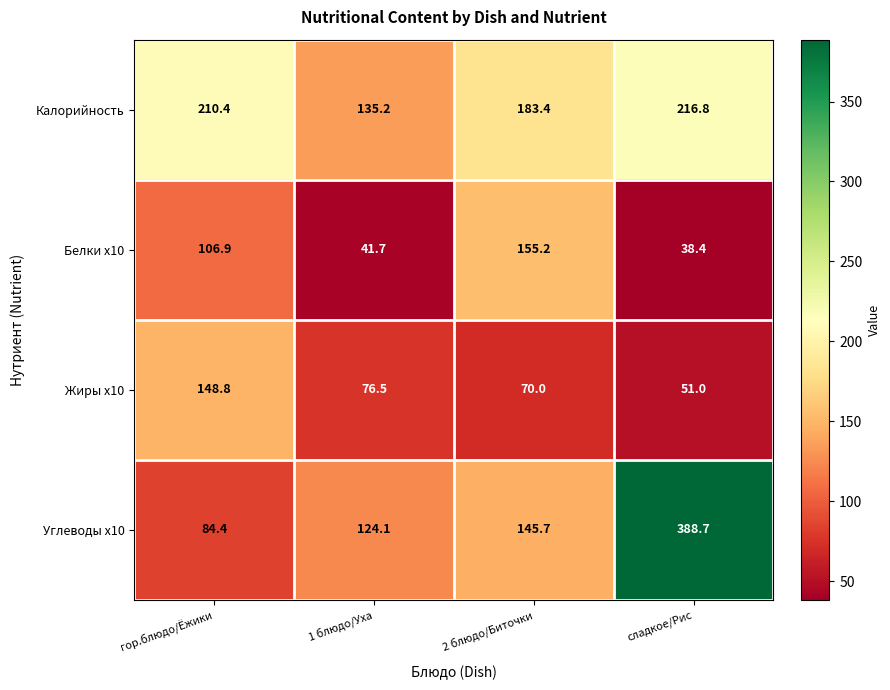

Which series has the largest total across all categories?

Калорийность